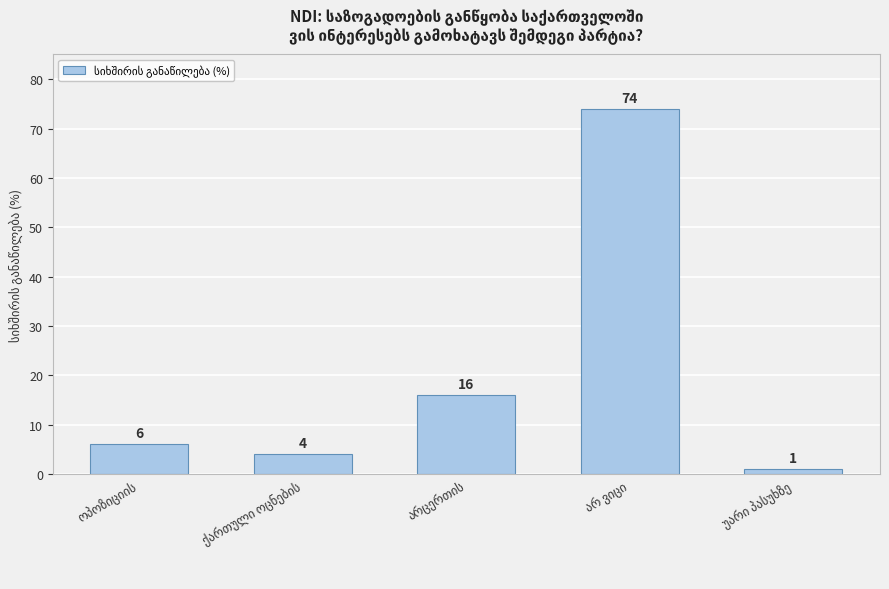

What is the value of the 1st bar from the left?

6